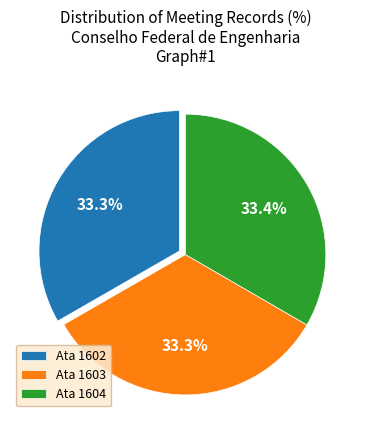

How many slices are in this pie chart?

3